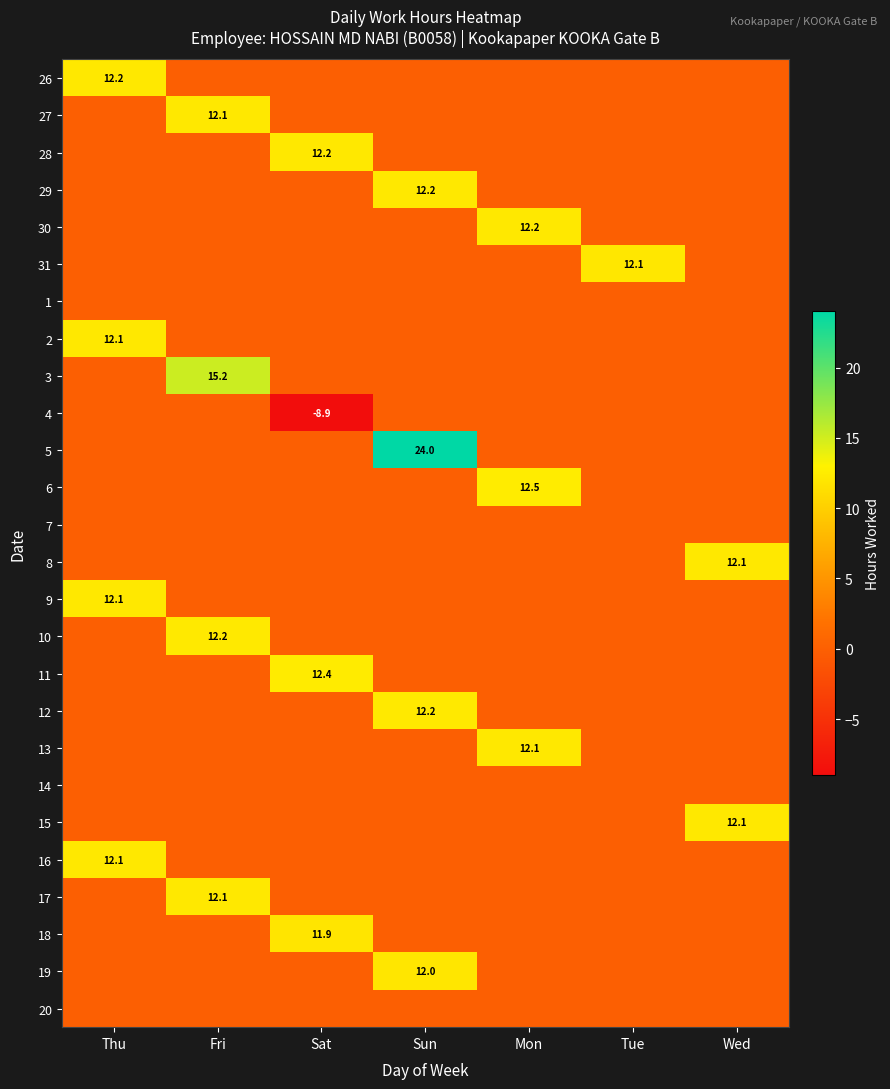

True or false: 30 has a value of 19.3 at Mon.

False